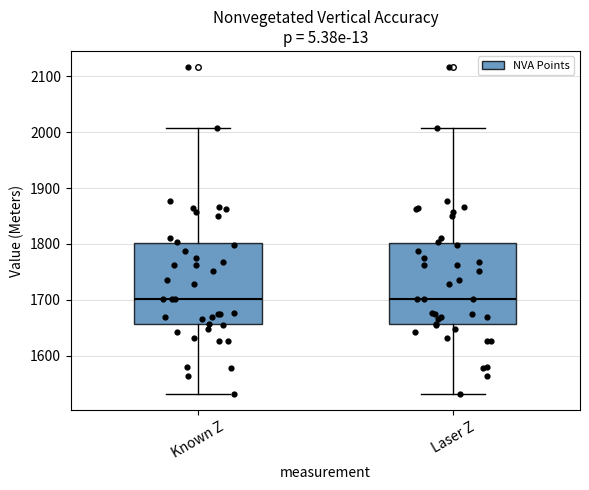

Reading left to right, transcribe this box plot: for each box, give where its median line is, the range the box spans, and where its two whiskers end, as read against the y-axis. The values are not printed on the chart, so give them approximately, as read against the axis.

Known Z: median 1700, box 1660 to 1800, whiskers 1530 to 2010
Laser Z: median 1700, box 1660 to 1800, whiskers 1530 to 2010